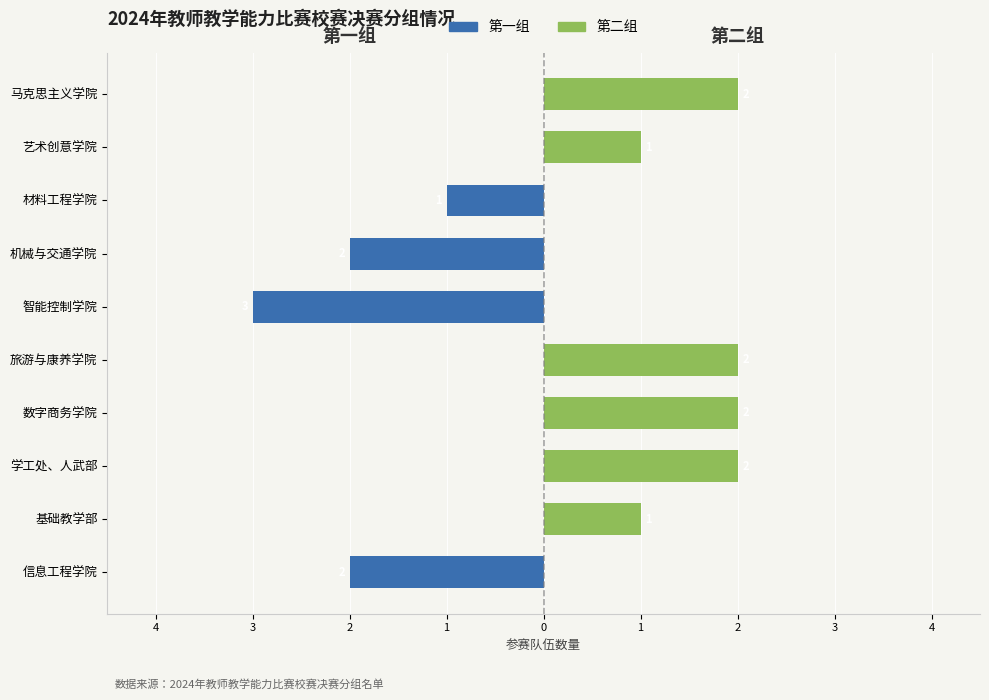

Which series changed the most between 基础教学部 and 旅游与康养学院?

第二组